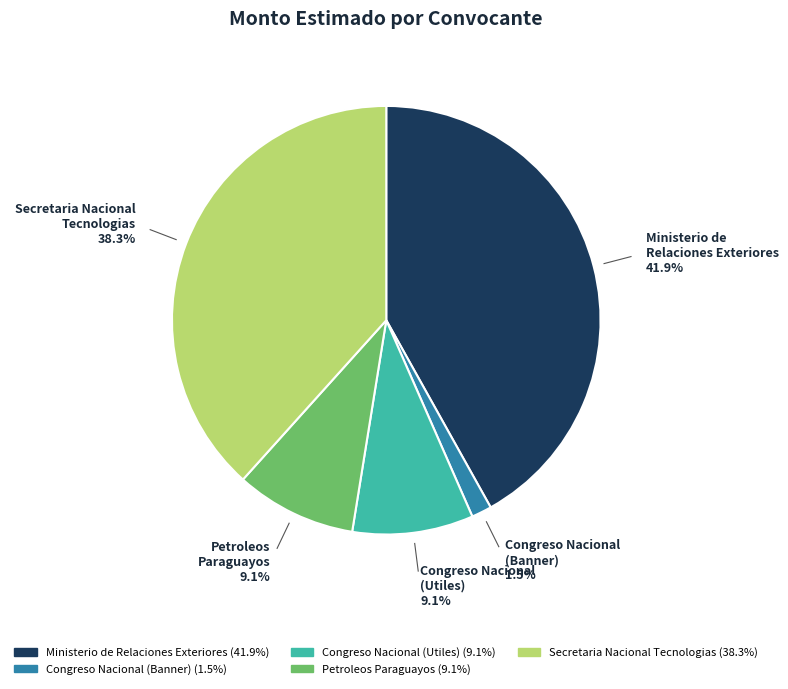

Between Congreso Nacional (Banner) and Petroleos Paraguayos, which is larger?

Petroleos Paraguayos